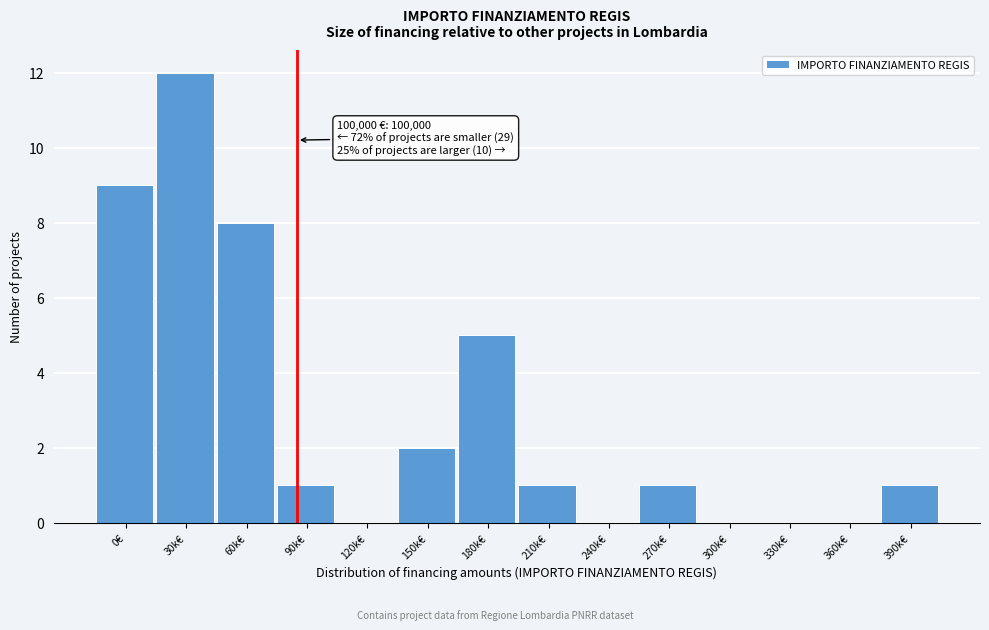

Reading left to right, what are all the values shown in this chart?

0€=9	30k€=12	60k€=8	90k€=1	120k€=0	150k€=2	180k€=5	210k€=1	240k€=0	270k€=1	300k€=0	330k€=0	360k€=0	390k€=1